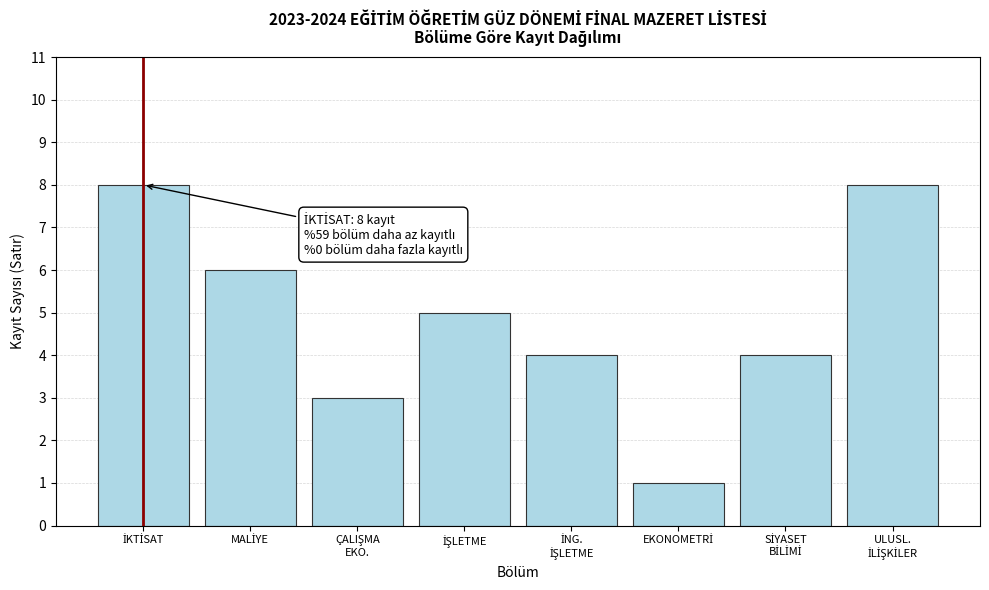

Reading left to right, extract all data points from this chart.

8	6	3	5	4	1	4	8